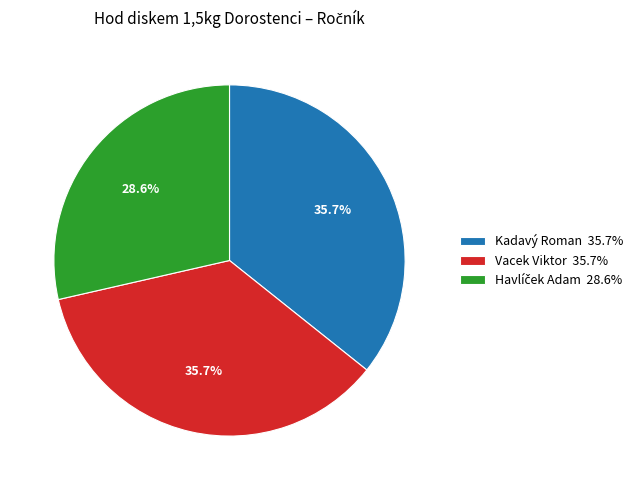

Is Vacek Viktor 35.7% the majority of the pie?

No